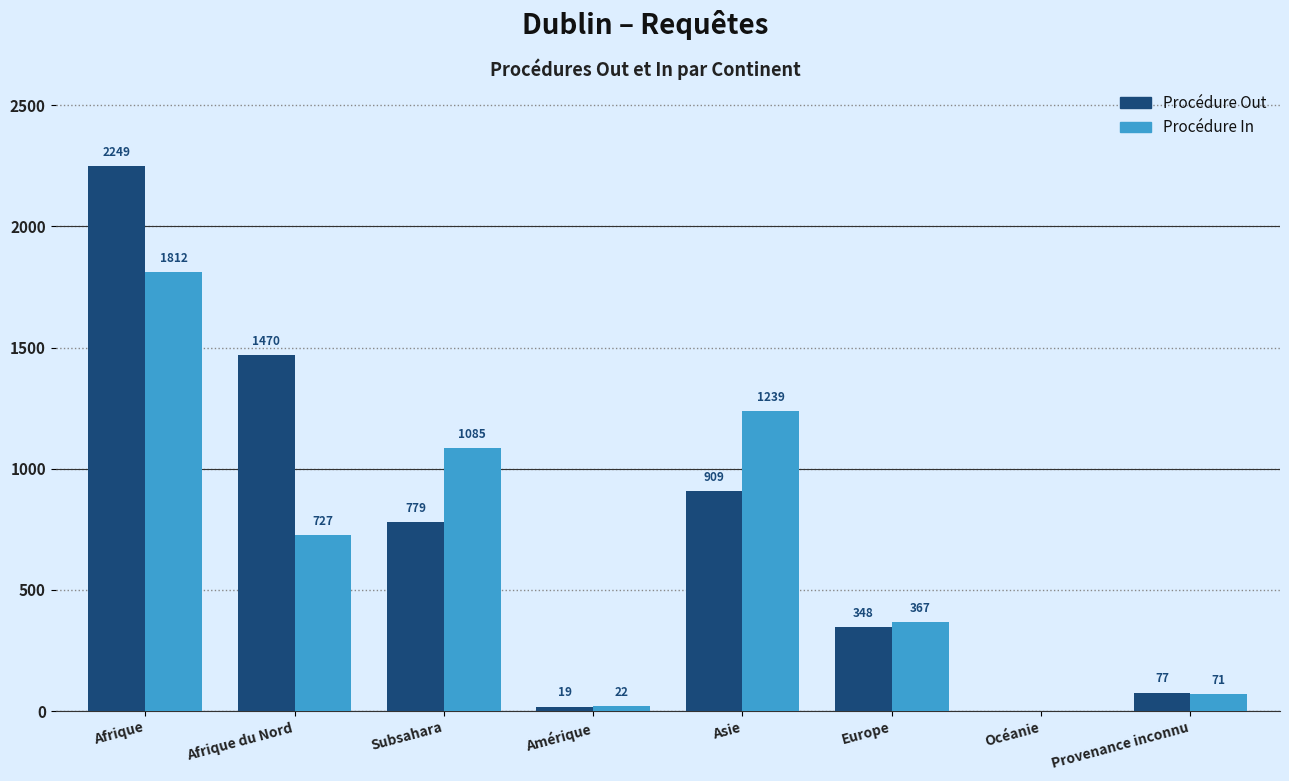

Reading right to left, extract all data points from this chart.

Procédure Out: Provenance inconnu=77	Océanie=0	Europe=348	Asie=909	Amérique=19	Subsahara=779	Afrique du Nord=1470	Afrique=2249
Procédure In: Provenance inconnu=71	Océanie=0	Europe=367	Asie=1239	Amérique=22	Subsahara=1085	Afrique du Nord=727	Afrique=1812